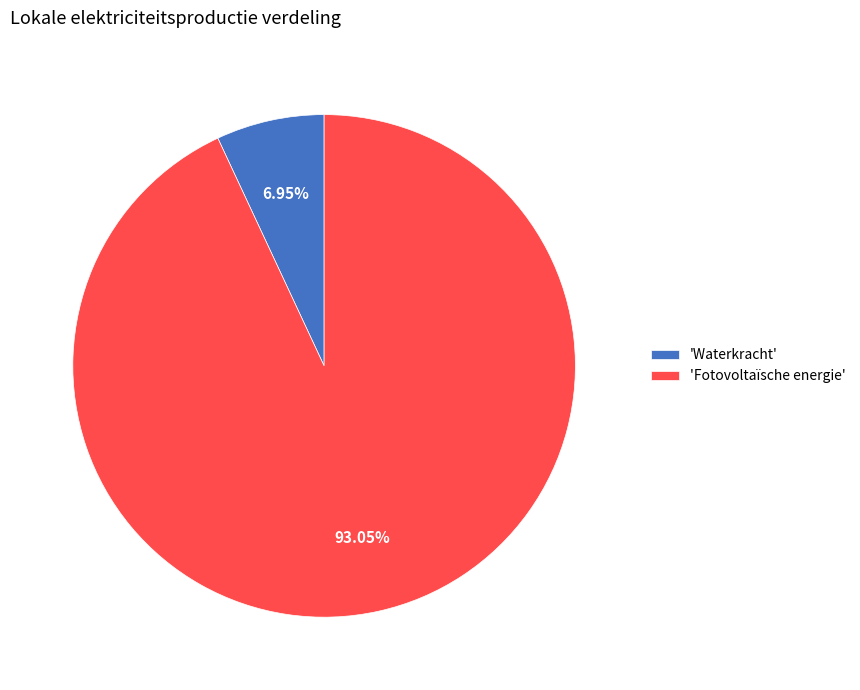

Is there any slice that represents more than half of the pie?

Yes